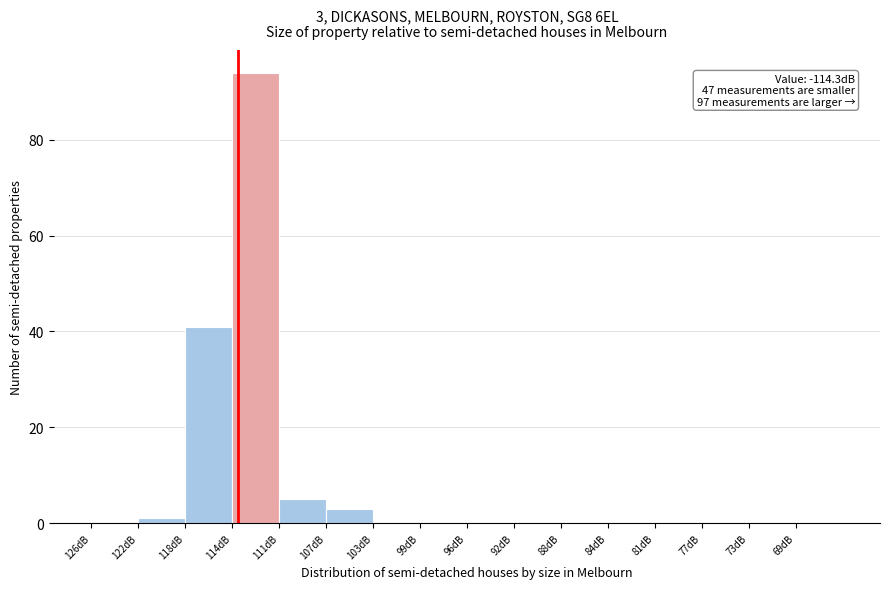

Reading left to right, extract all data points from this chart.

126dB=0	122dB=1	118dB=41	114dB=94	111dB=5	107dB=3	103dB=0	99dB=0	96dB=0	92dB=0	88dB=0	84dB=0	81dB=0	77dB=0	73dB=0	69dB=0